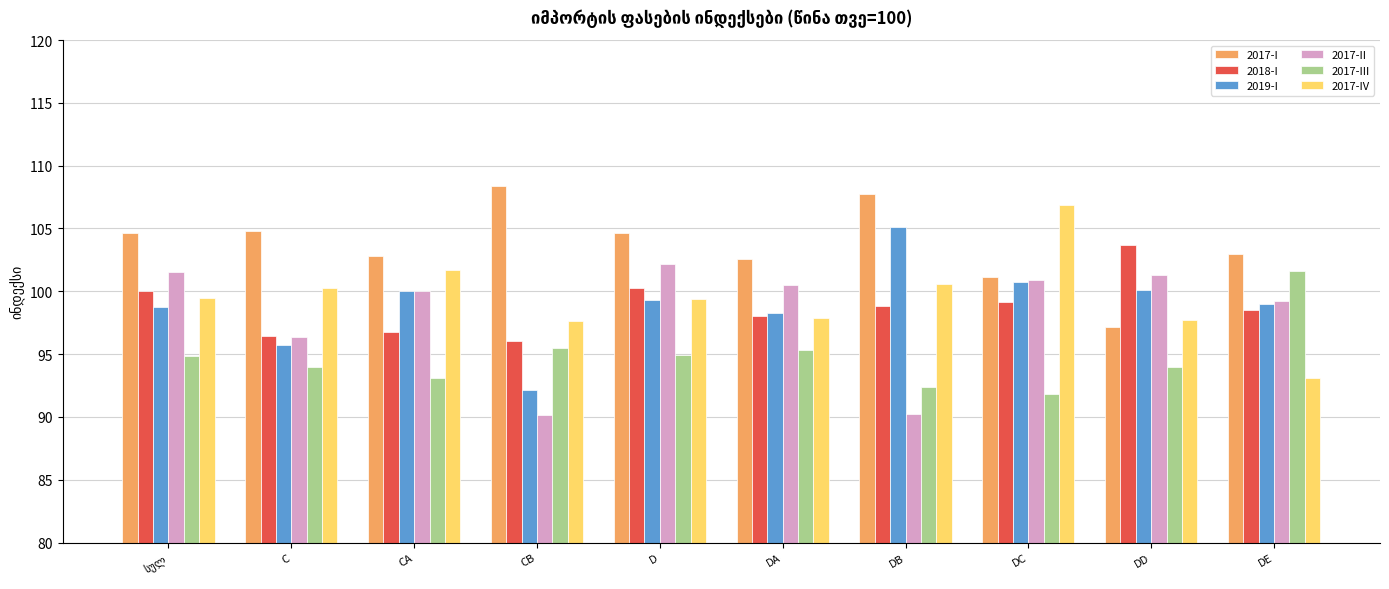

How many distinct data groups are displayed?

6